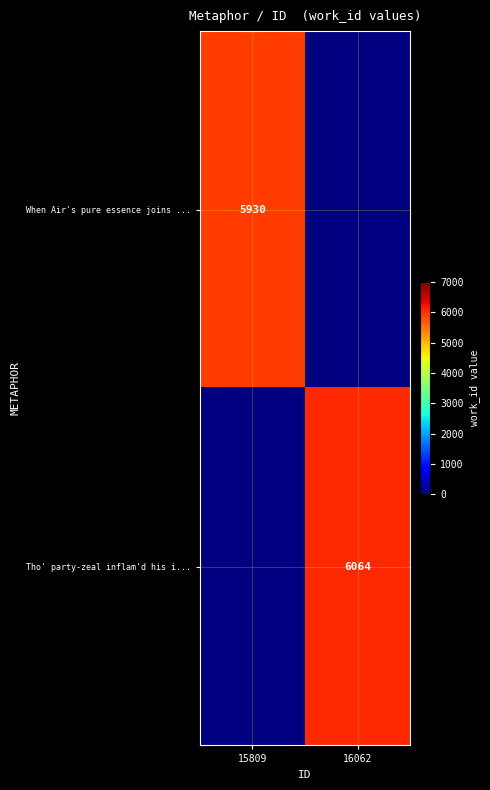

At which category does the chart reach its peak across all series?

16062